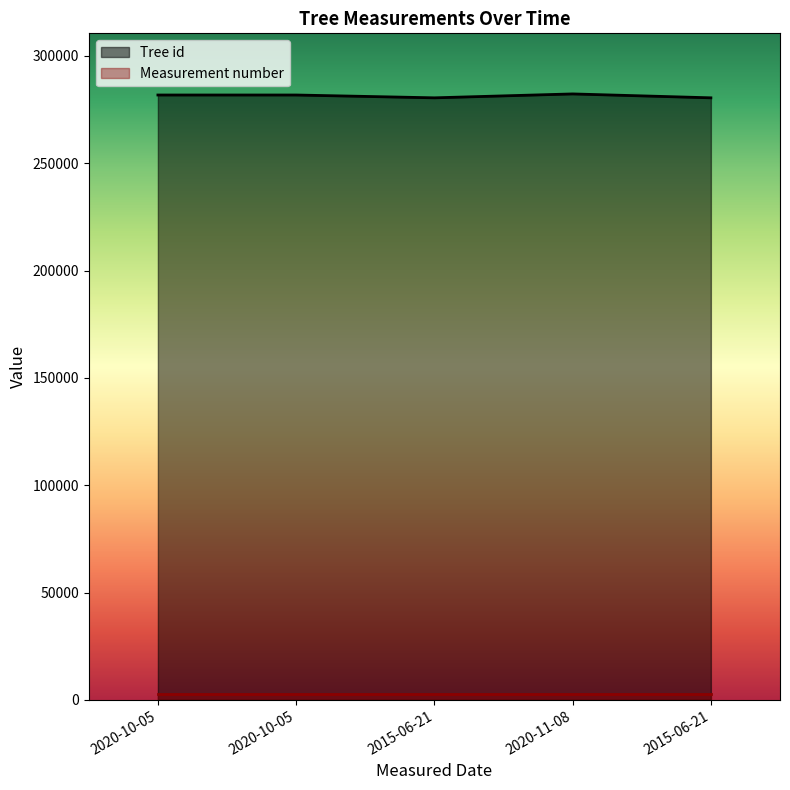

True or false: the data has more than 1 interior local peaks.

True